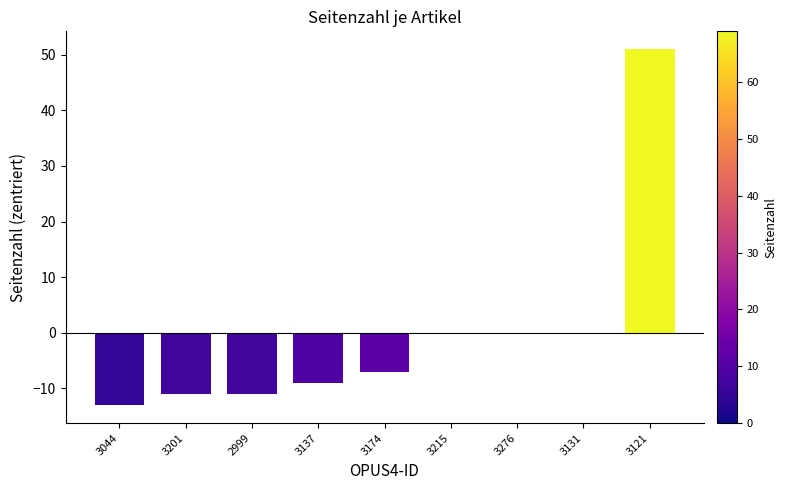

Reading right to left, list all the values displayed in this chart.

51	0	0	0	-7	-9	-11	-11	-13